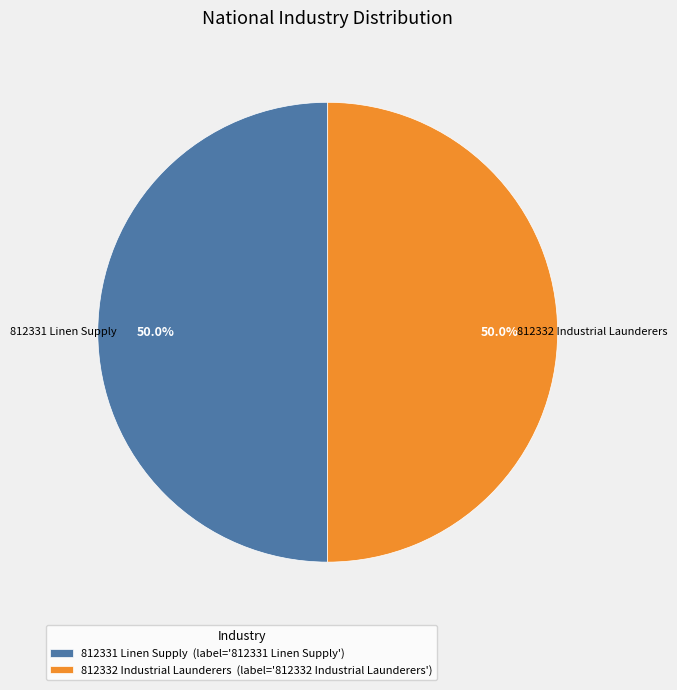

Combined, what portion of the pie is 812331 Linen Supply and 812332 Industrial Launderers?

100.0%